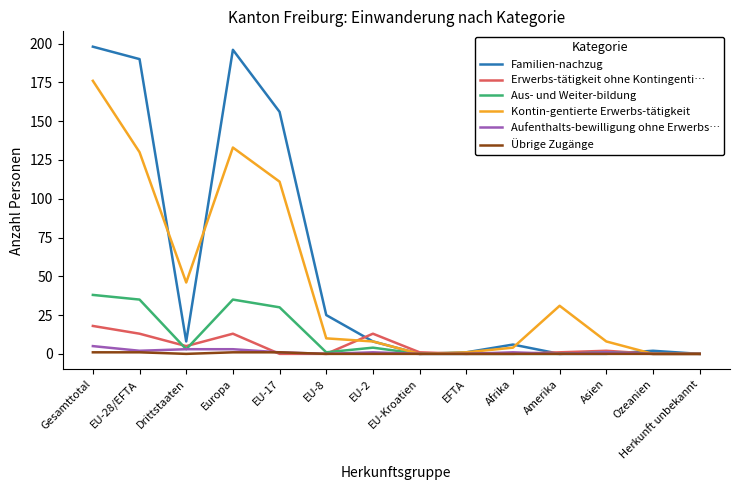

Where is Familien-nachzug nearest to the value 99?

EU-17